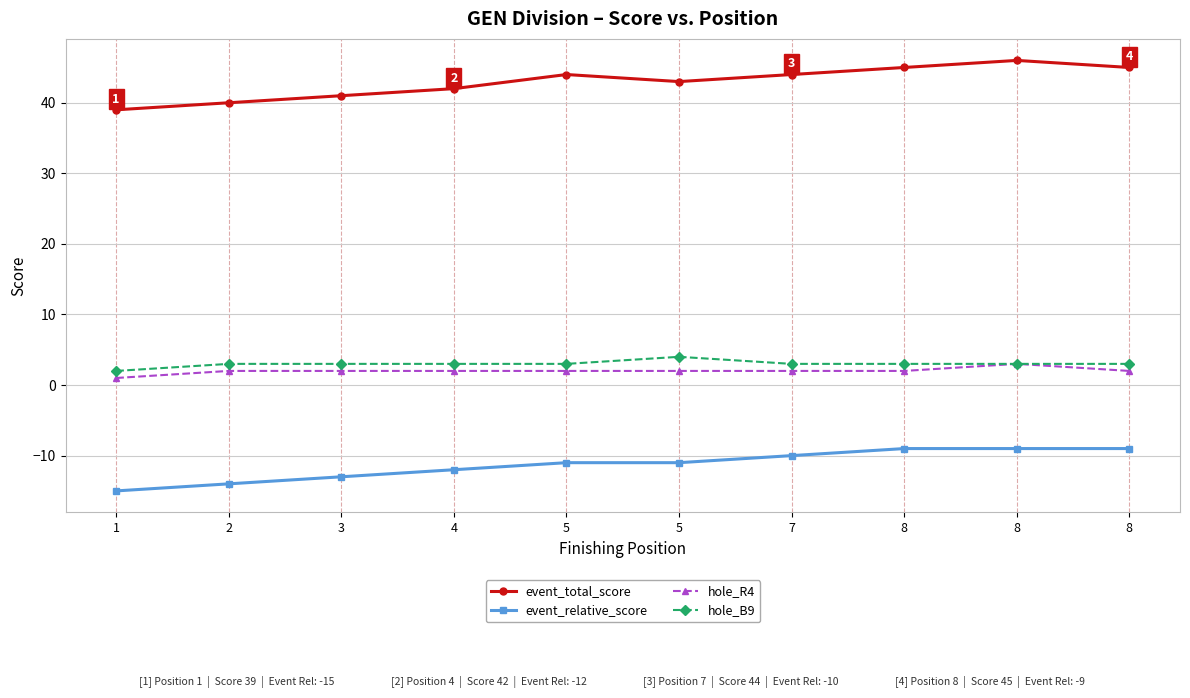

Between 8 and 7, which is larger?

8